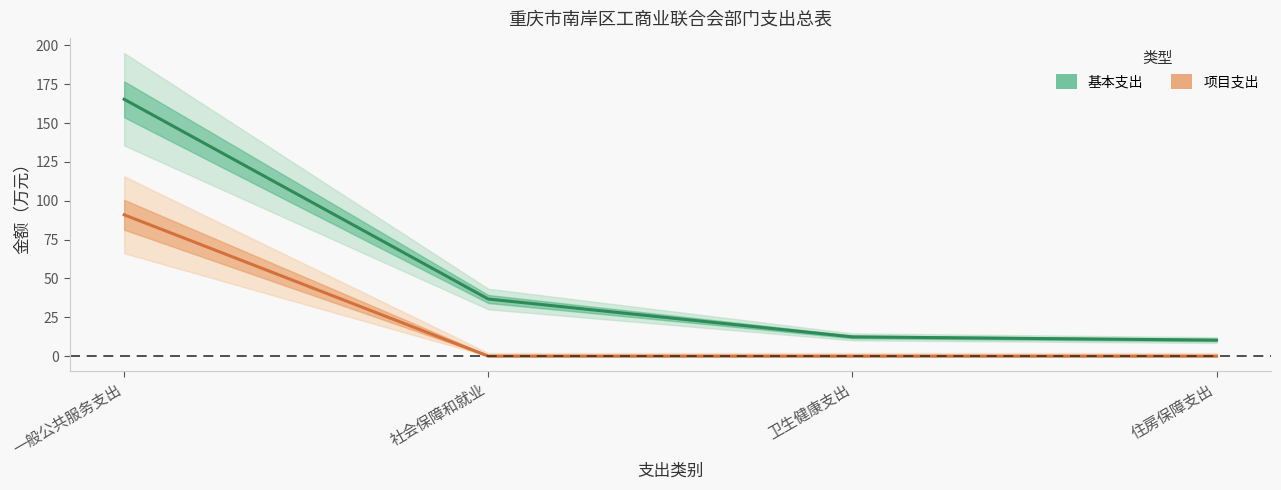

True or false: 基本支出 and 项目支出 cross at least once.

False